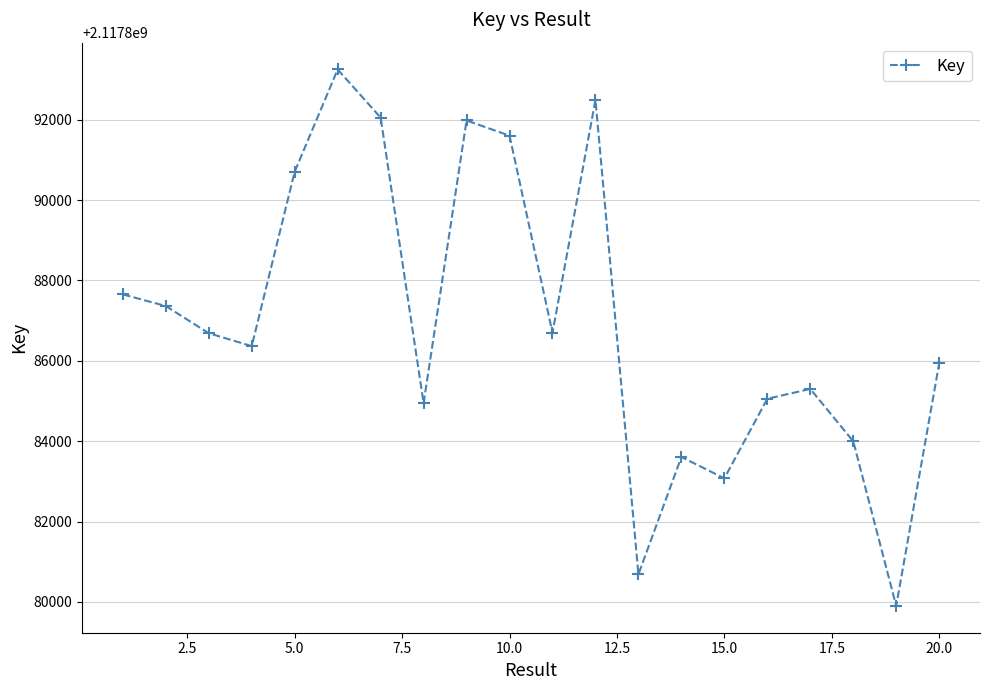

What is the smallest value displayed?

2117879901